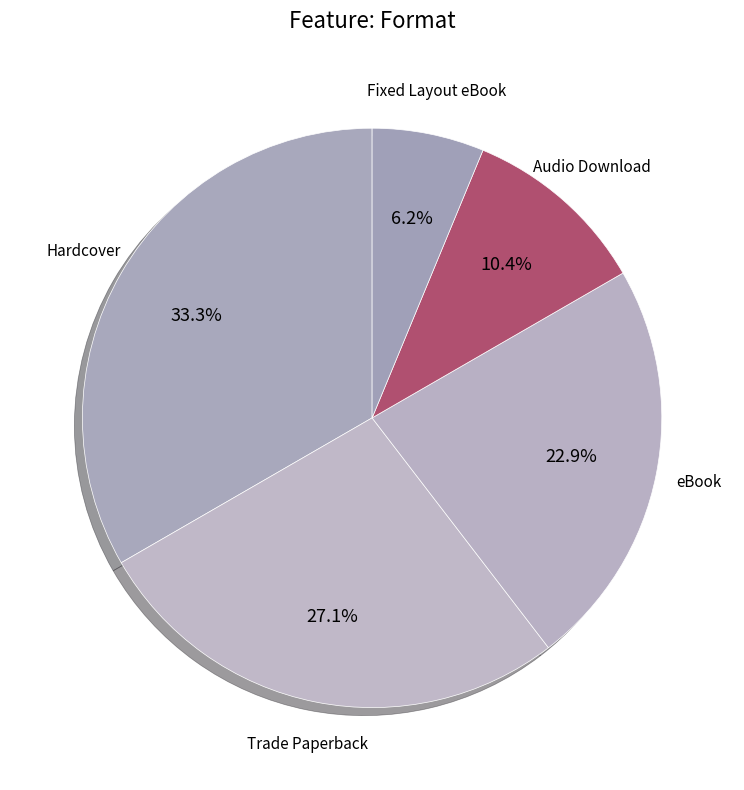

Rank the categories by value from lowest to highest.

Fixed Layout eBook, Audio Download, eBook, Trade Paperback, Hardcover